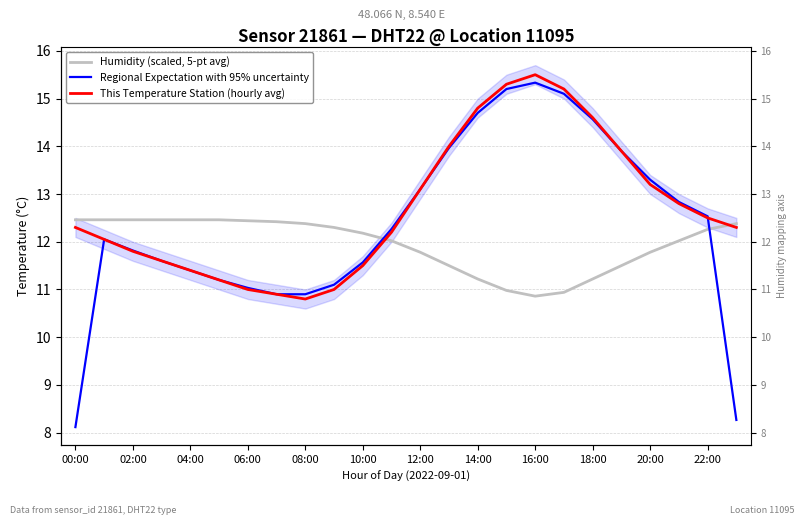

What is the sum of the This Temperature Station (hourly avg) values at 18 and 02:00?

26.6